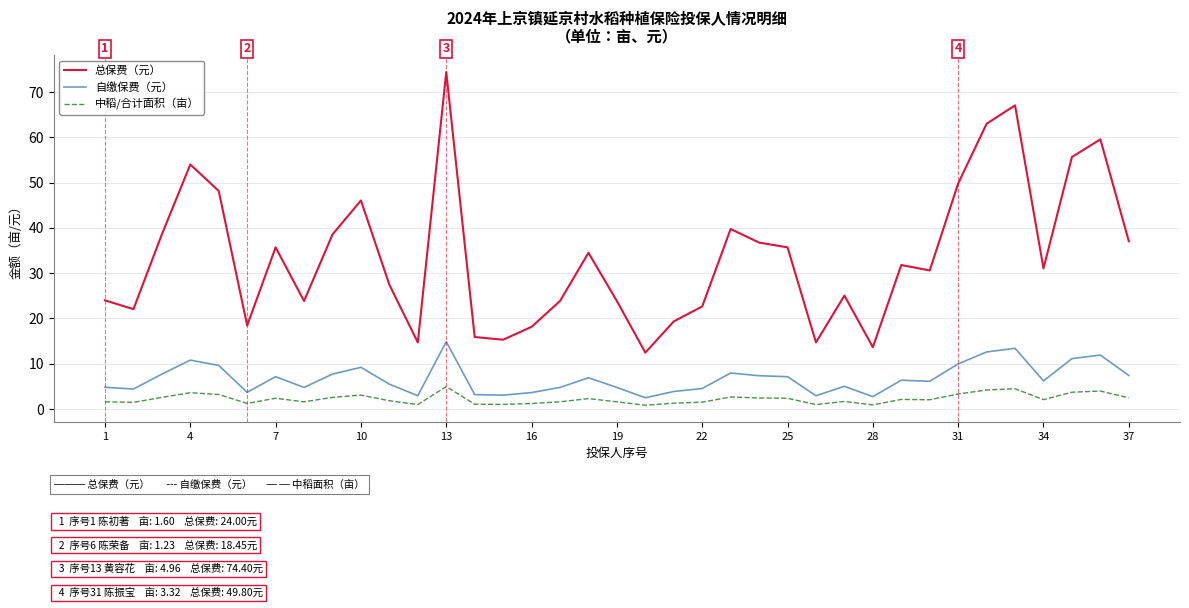

What is the greatest value displayed?

74.4